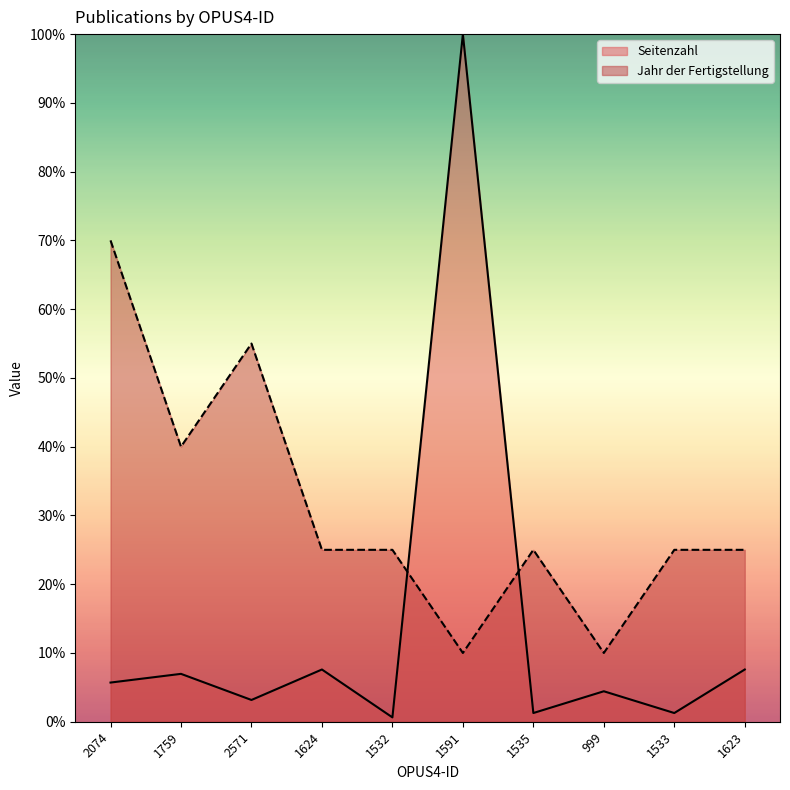

What is the average value of the Seitenzahl series?

13.9